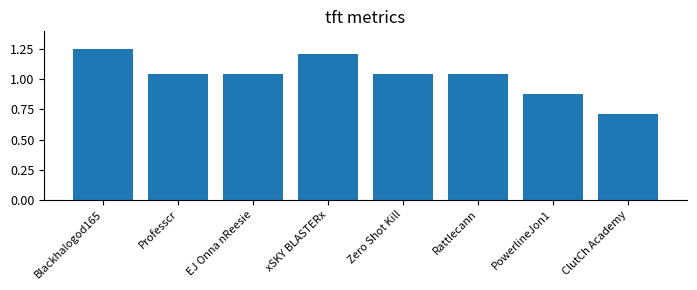

How many series are shown in this chart?

1